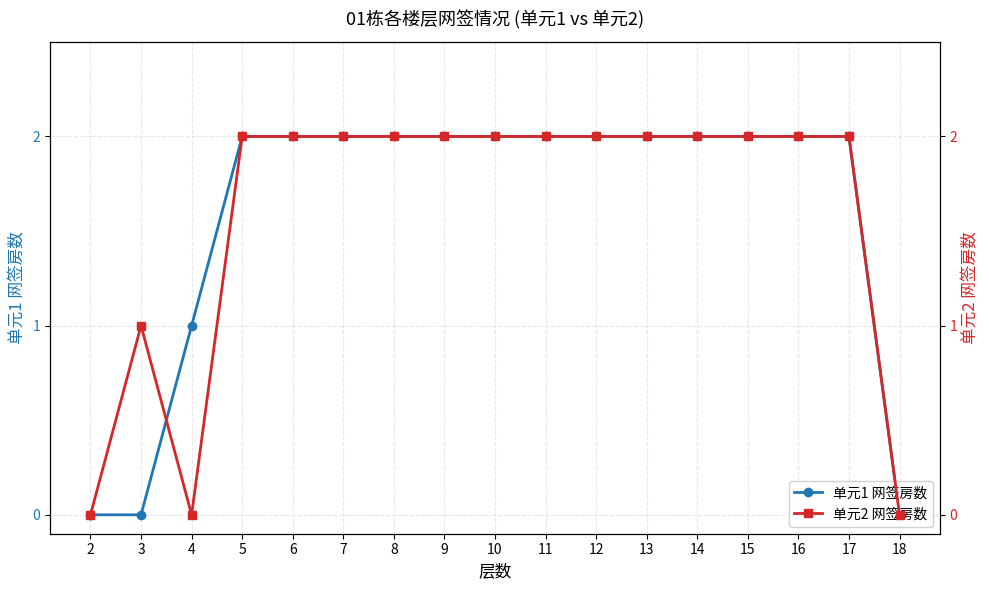

Reading left to right, transcribe all the data shown in this chart.

单元1 网签房数: 0	0	1	2	2	2	2	2	2	2	2	2	2	2	2	2	0
单元2 网签房数: 0	1	0	2	2	2	2	2	2	2	2	2	2	2	2	2	0